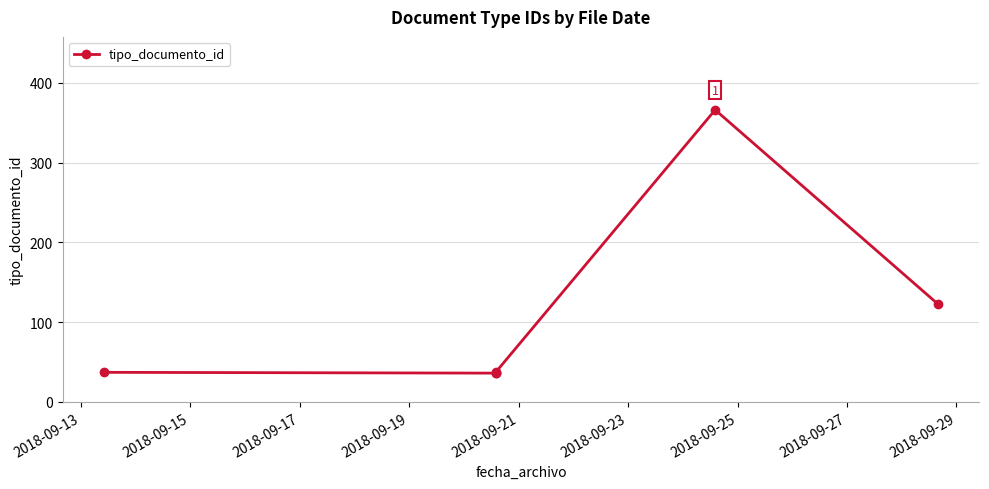

What is the smallest value displayed?

36